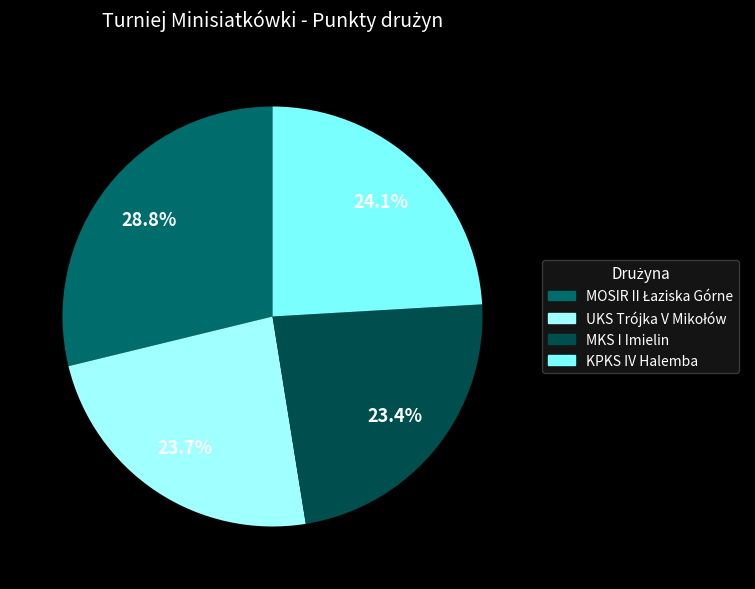

Count the number of slices in the pie.

4